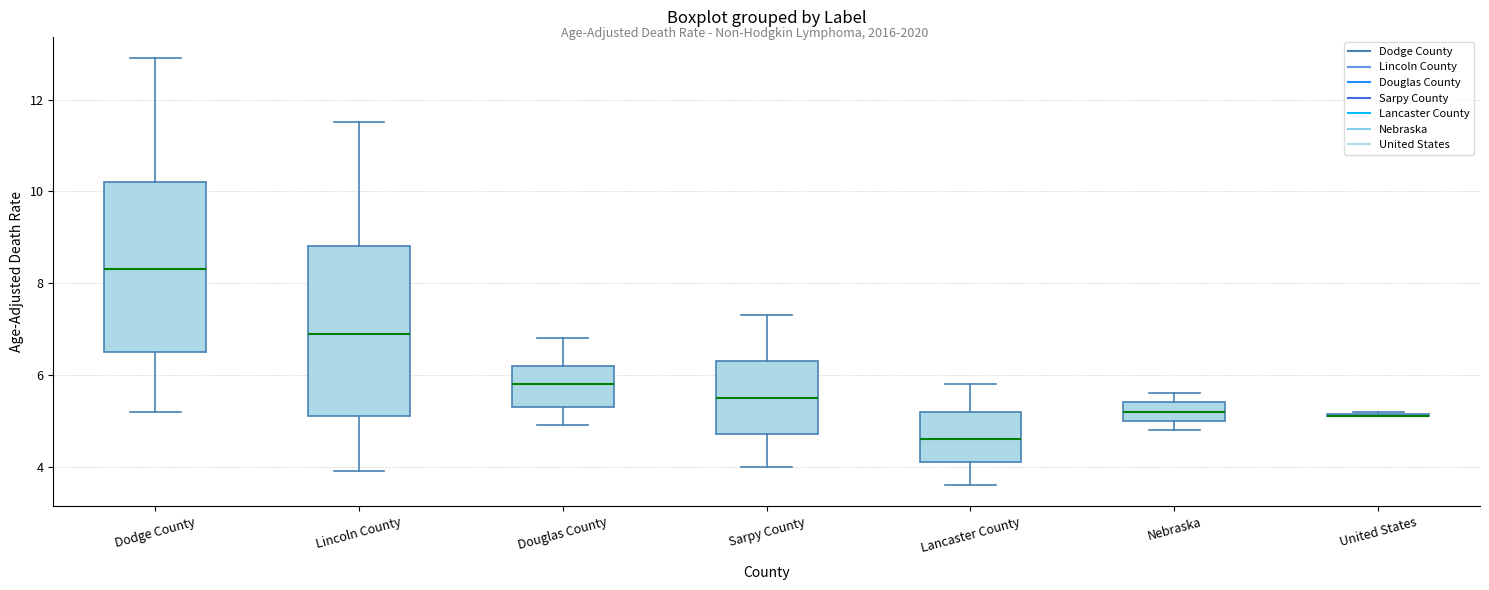

Reading left to right, transcribe this box plot: for each box, give where its median line is, the range the box spans, and where its two whiskers end, as read against the y-axis. The values are not printed on the chart, so give them approximately, as read against the axis.

Dodge County: median 8.4, box 6.6 to 10.2, whiskers 5.2 to 13.0
Lincoln County: median 7.0, box 5.2 to 8.8, whiskers 4.0 to 11.6
Douglas County: median 5.8, box 5.4 to 6.2, whiskers 5.0 to 6.8
Sarpy County: median 5.6, box 4.8 to 6.4, whiskers 4.0 to 7.4
Lancaster County: median 4.6, box 4.2 to 5.2, whiskers 3.6 to 5.8
Nebraska: median 5.2, box 5.0 to 5.4, whiskers 4.8 to 5.6
United States: box collapsed to a line at 5.2, whiskers 5.2 to 5.2